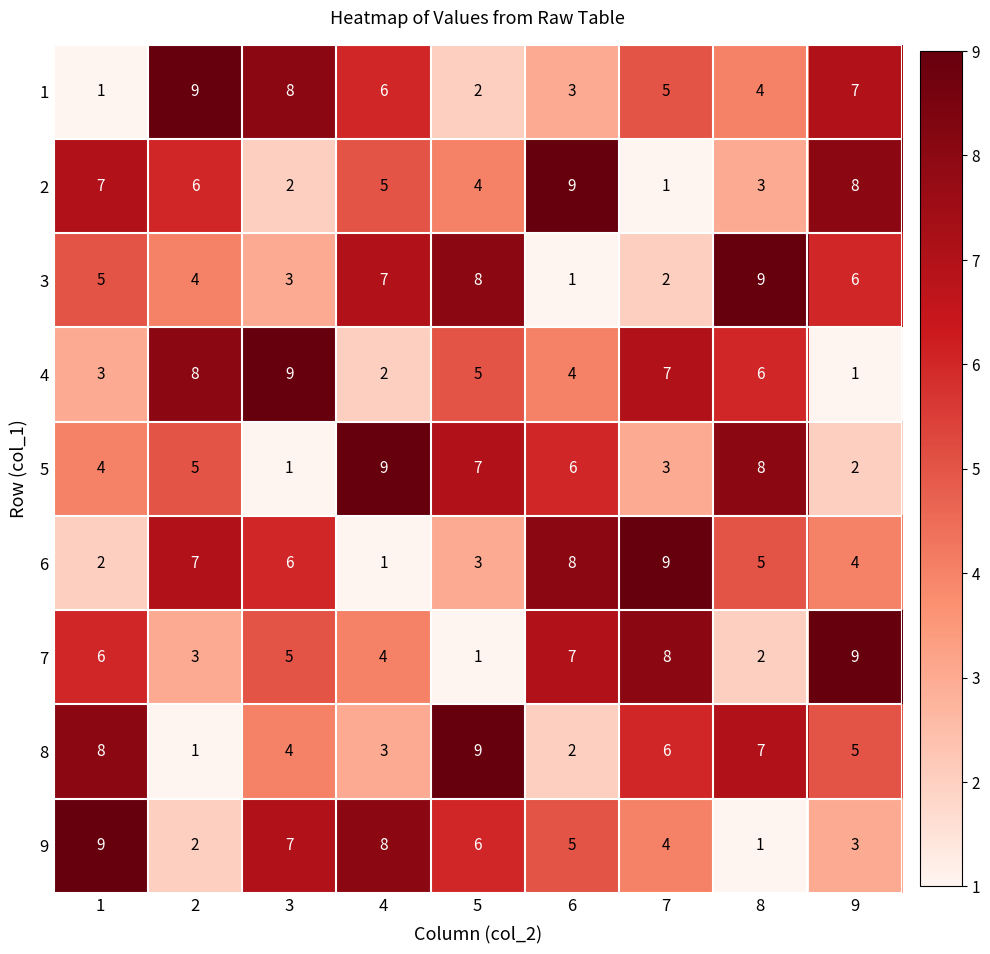

How many categories are shown in the chart?

9